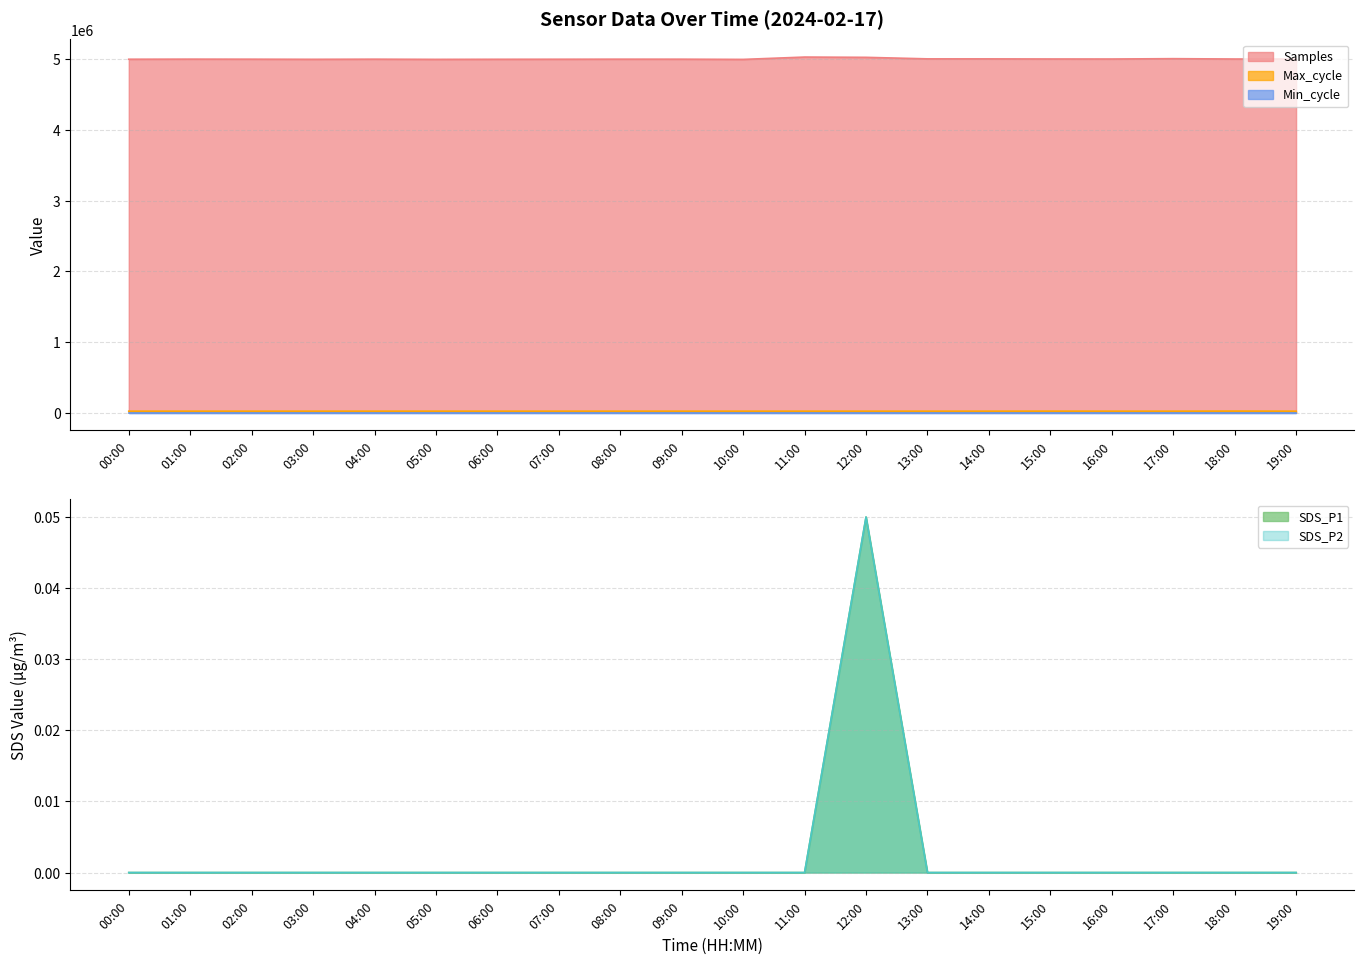

List the labels in order of Samples value, largest first.

11:00, 12:00, 17:00, 13:00, 14:00, 15:00, 16:00, 18:00, 19:00, 01:00, 08:00, 04:00, 02:00, 09:00, 00:00, 07:00, 06:00, 03:00, 05:00, 10:00